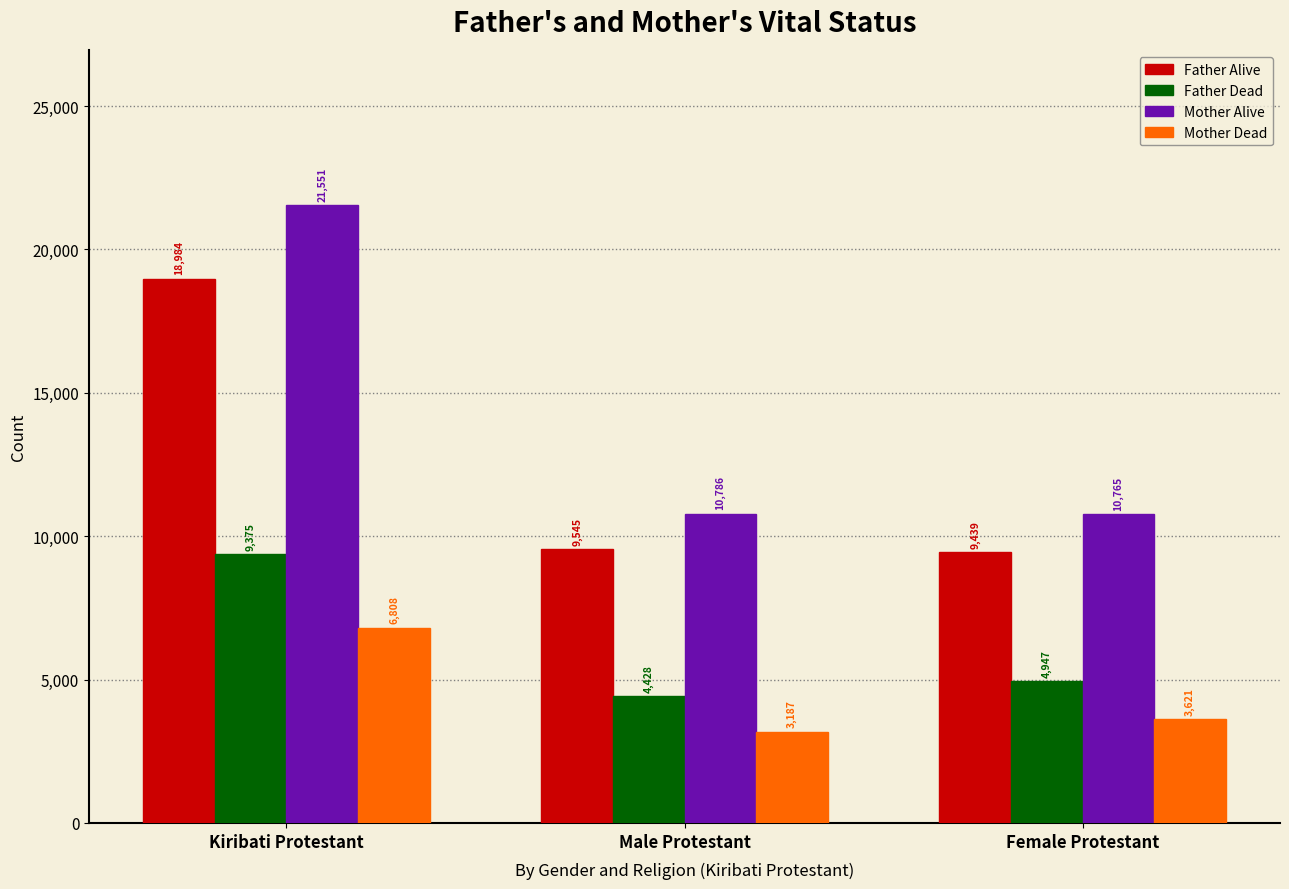

Reading left to right, what are all the values shown in this chart?

Father Alive: 18984	9545	9439
Father Dead: 9375	4428	4947
Mother Alive: 21551	10786	10765
Mother Dead: 6808	3187	3621